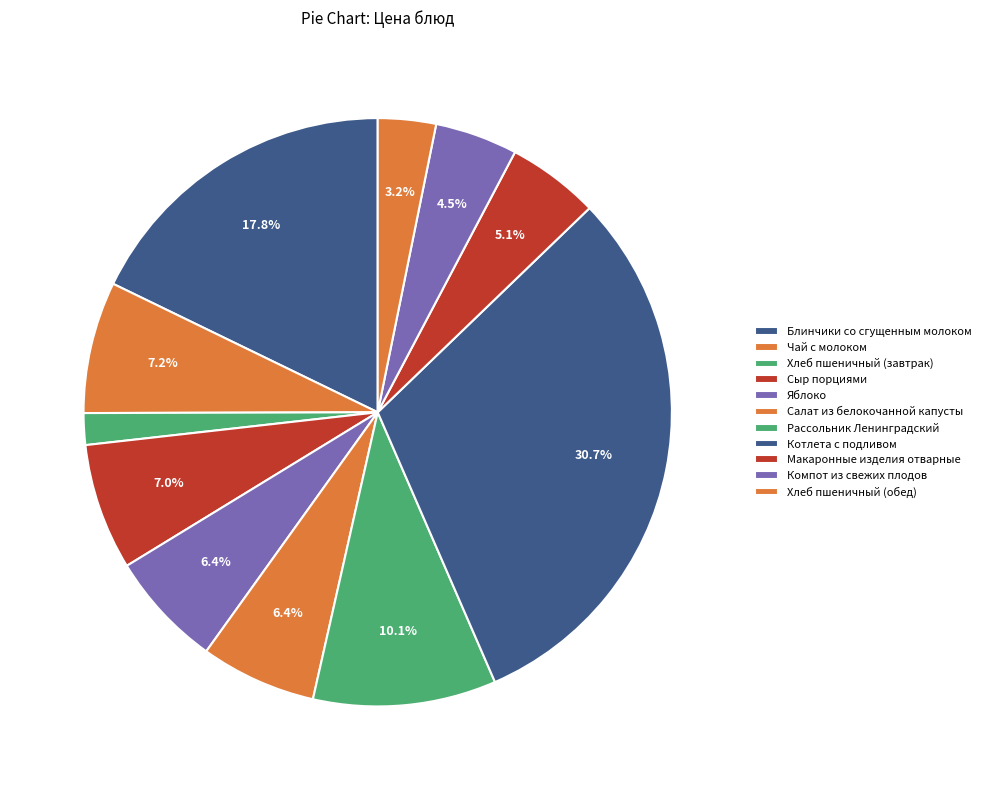

How many slices are in this pie chart?

11